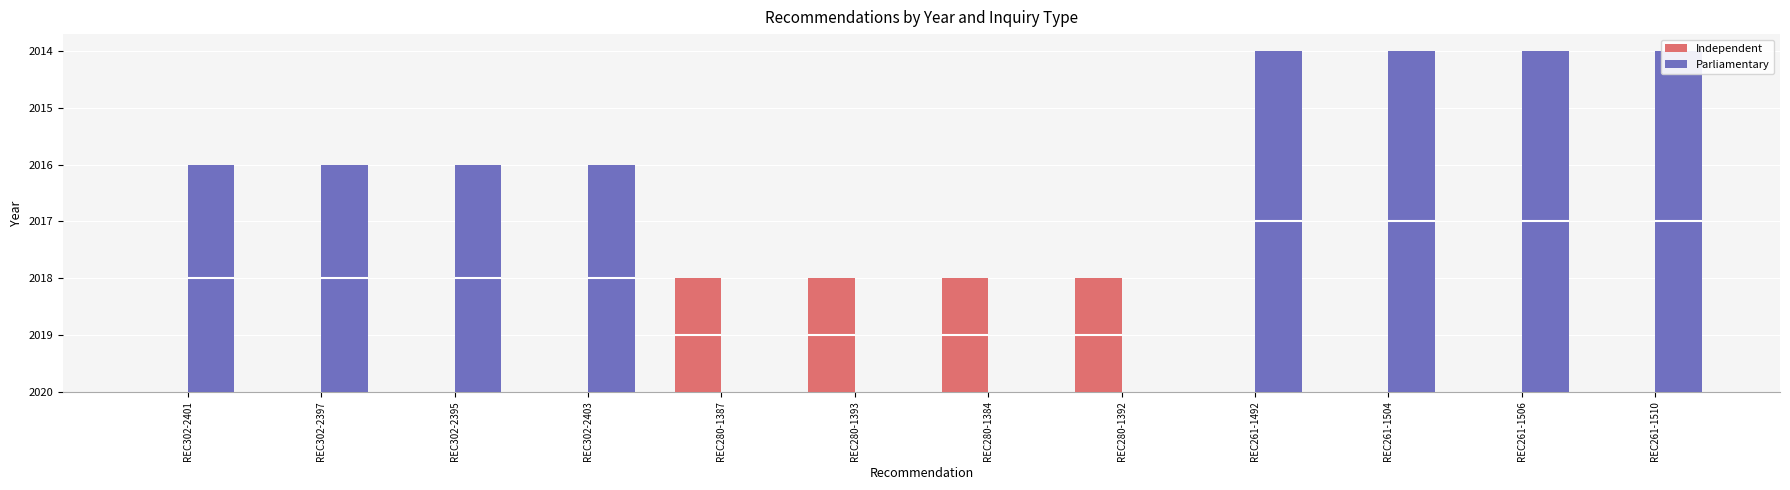

How many Independent values are between 0 and 2?

12